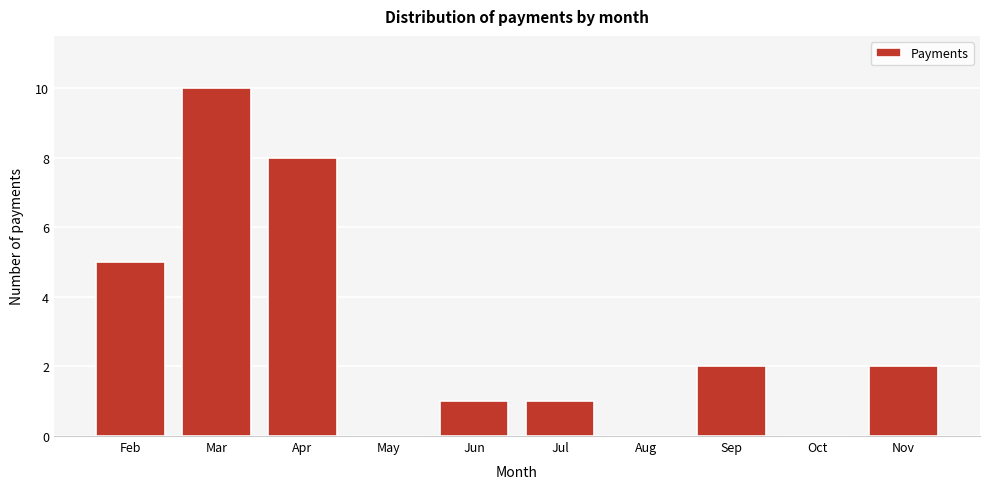

Reading left to right, list all the values displayed in this chart.

Feb=5	Mar=10	Apr=8	May=0	Jun=1	Jul=1	Aug=0	Sep=2	Oct=0	Nov=2